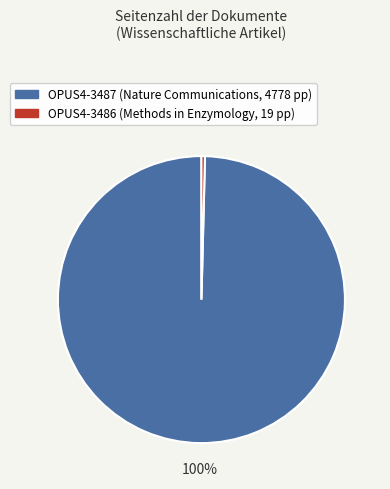

Which has a higher value, OPUS4-3487 or OPUS4-3486?

OPUS4-3487